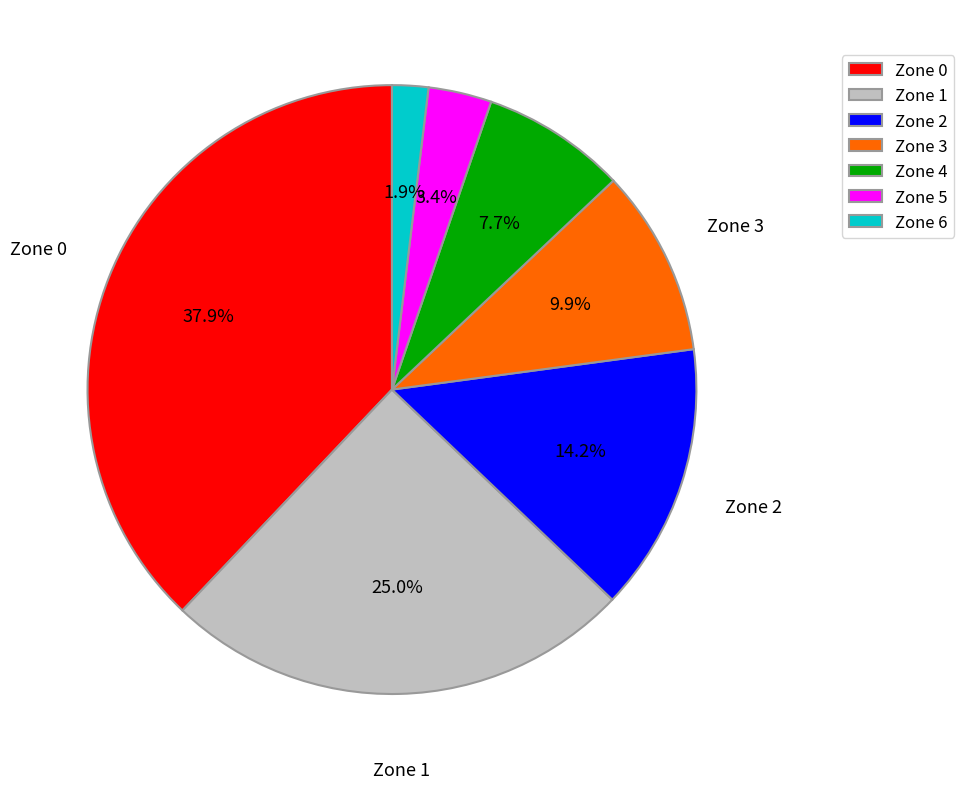

Count the number of slices in the pie.

7